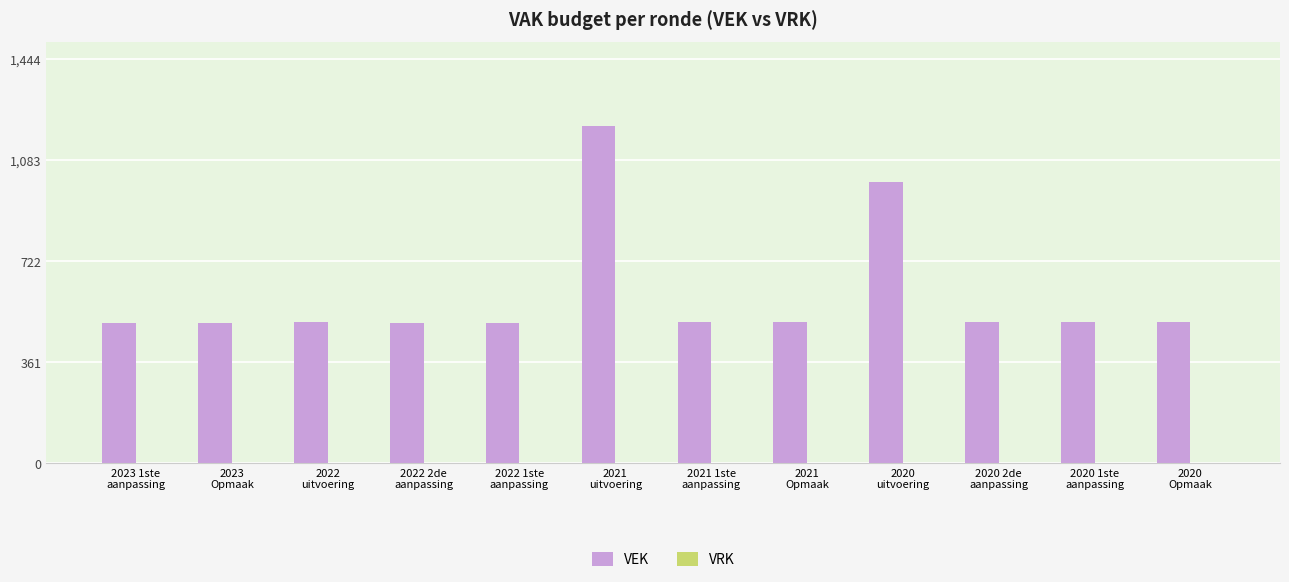

How many values are below 503?

4